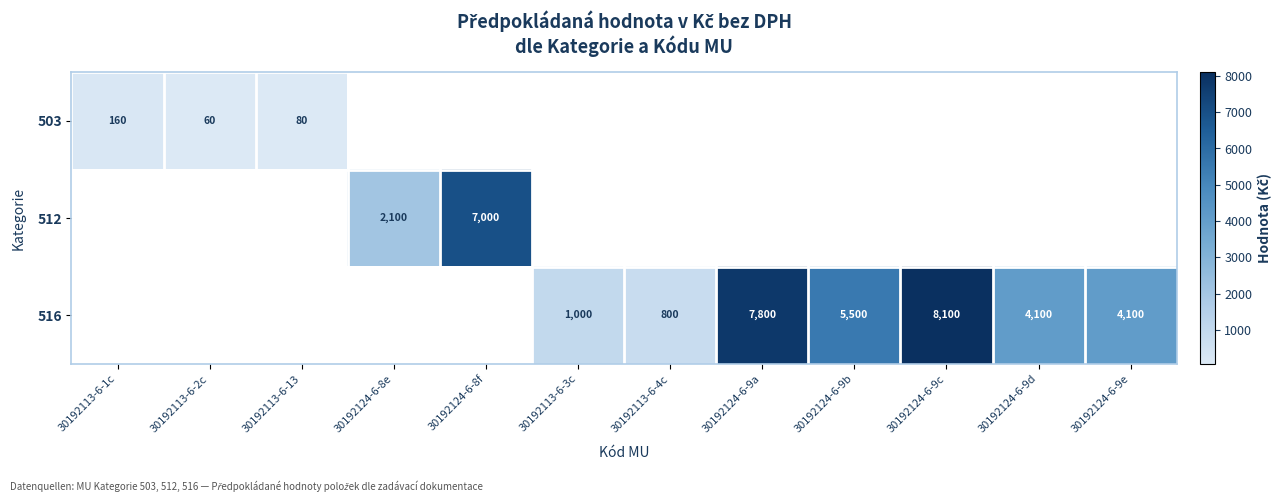

Is the value of 516 at 30192124-6-9d greater than the value of 503 at 30192113-6-1c?

Yes